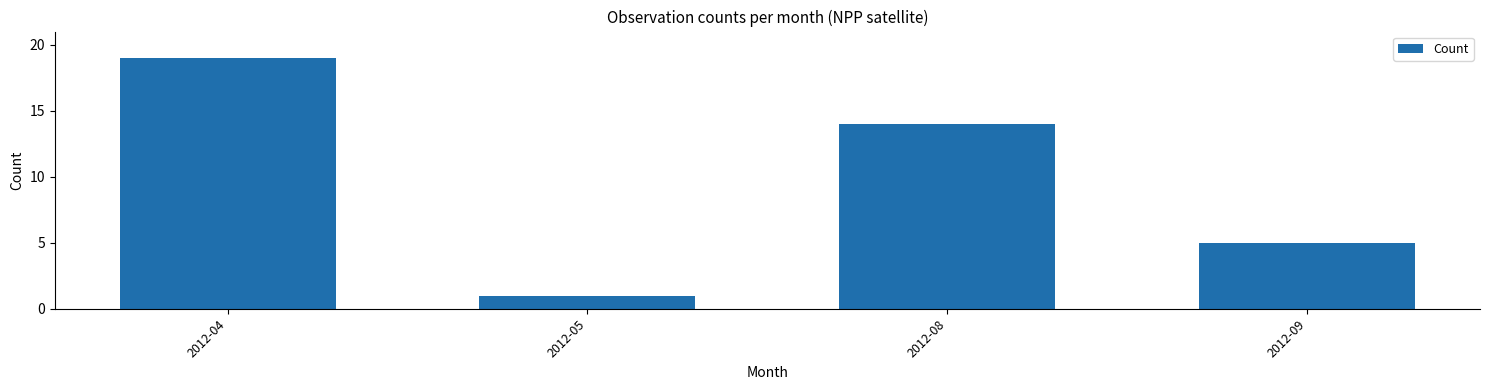

What is the change in value from 2012-04 to 2012-09?

-14